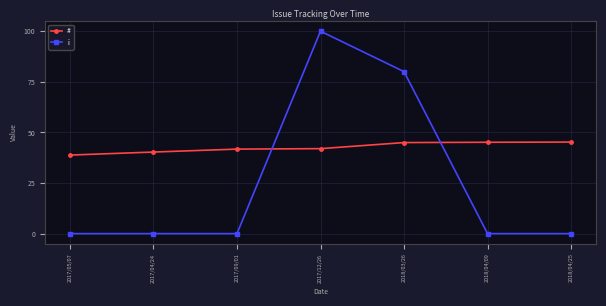

Does the chart display data point markers on the line(s)?

Yes